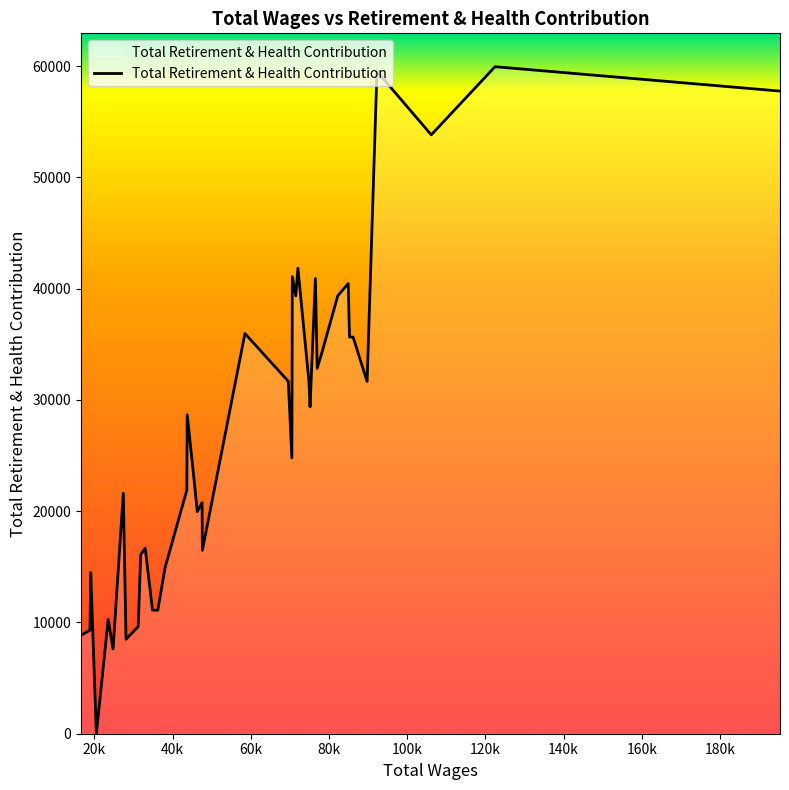

What is the difference between the maximum and minimum values?

59941